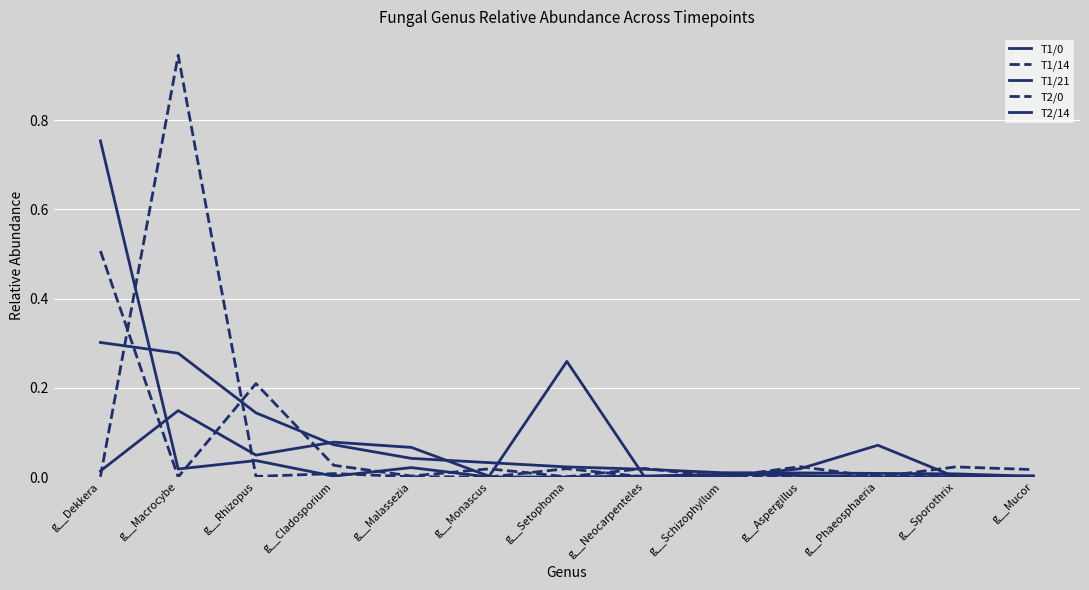

What is the difference between the maximum and minimum values in the T1/0 series?

0.3